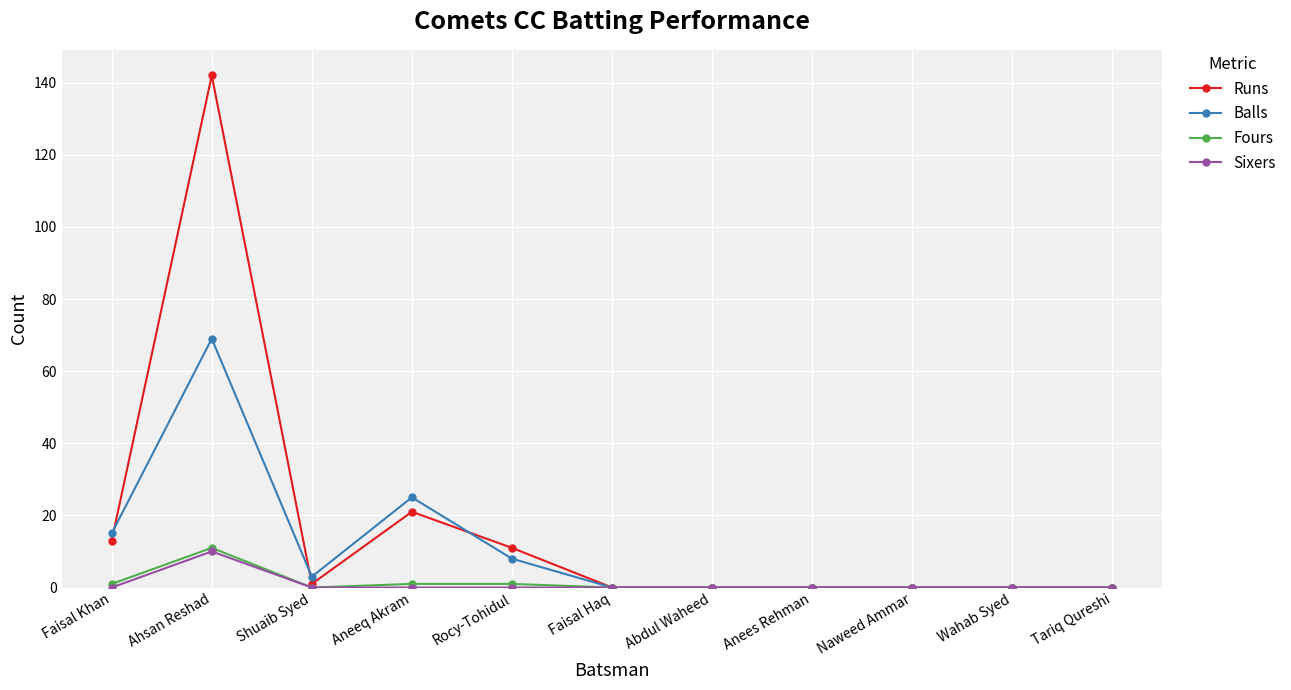

How many data points does each series have?

11